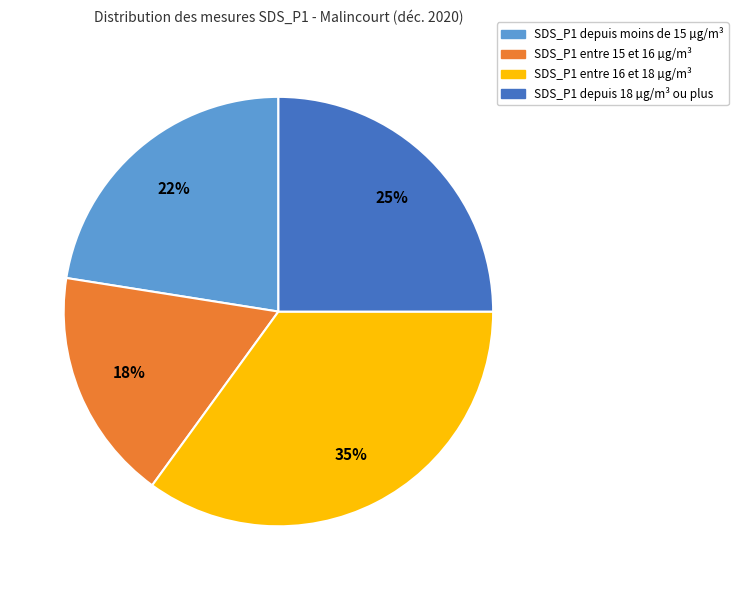

Does any single category account for the majority?

No